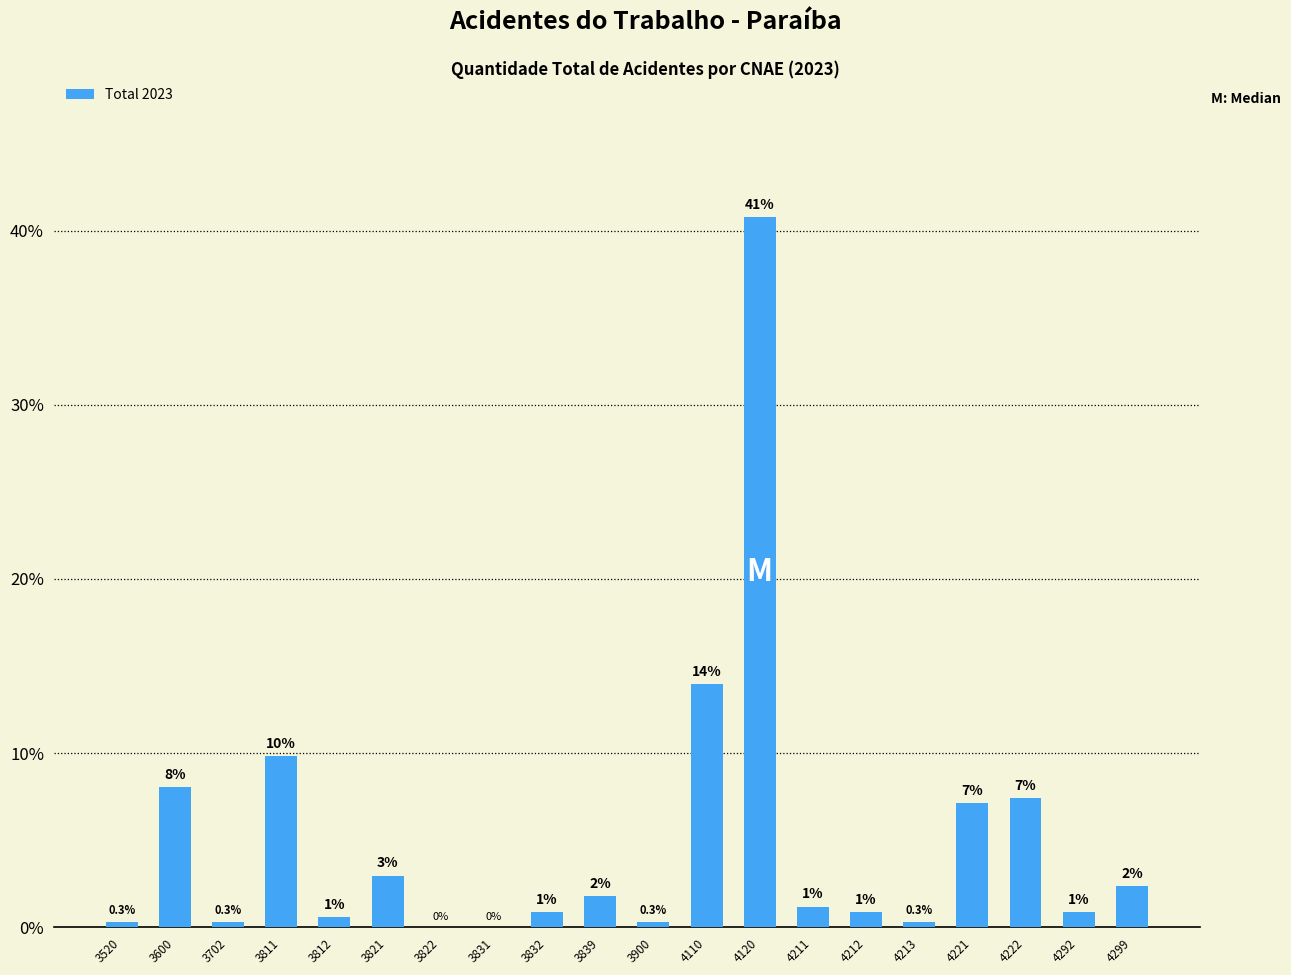

Read the value at 4110.

14.0